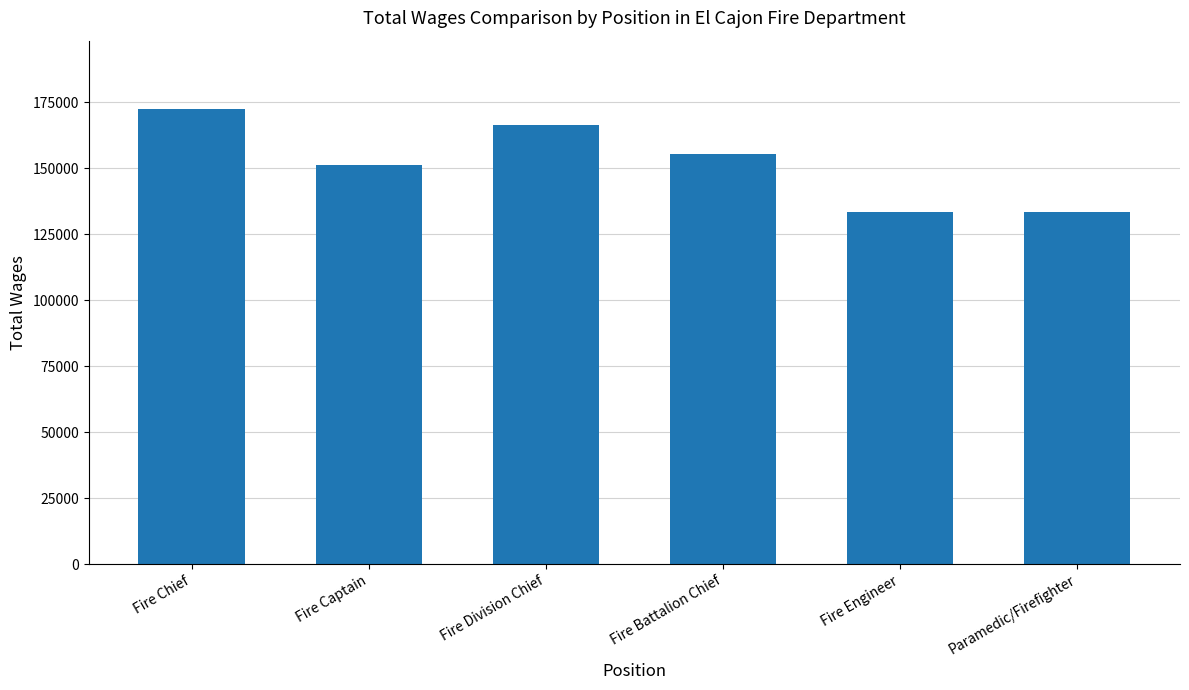

Are the bars grouped side by side (vs. stacked)?

No